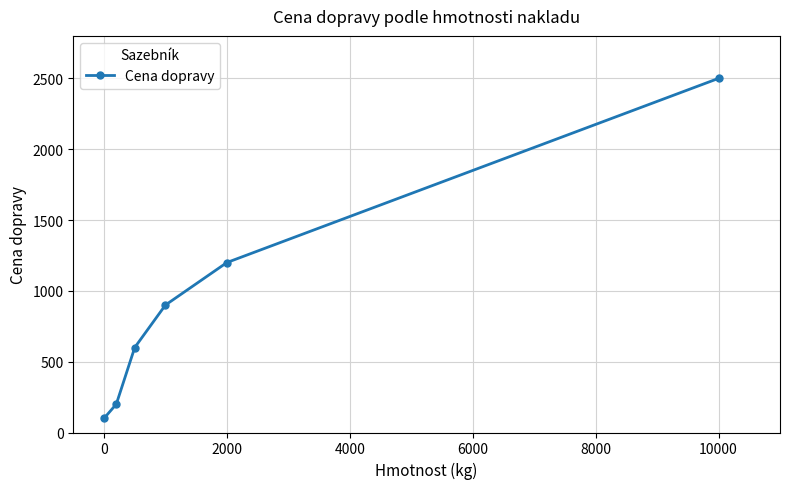

What is the average value?

917